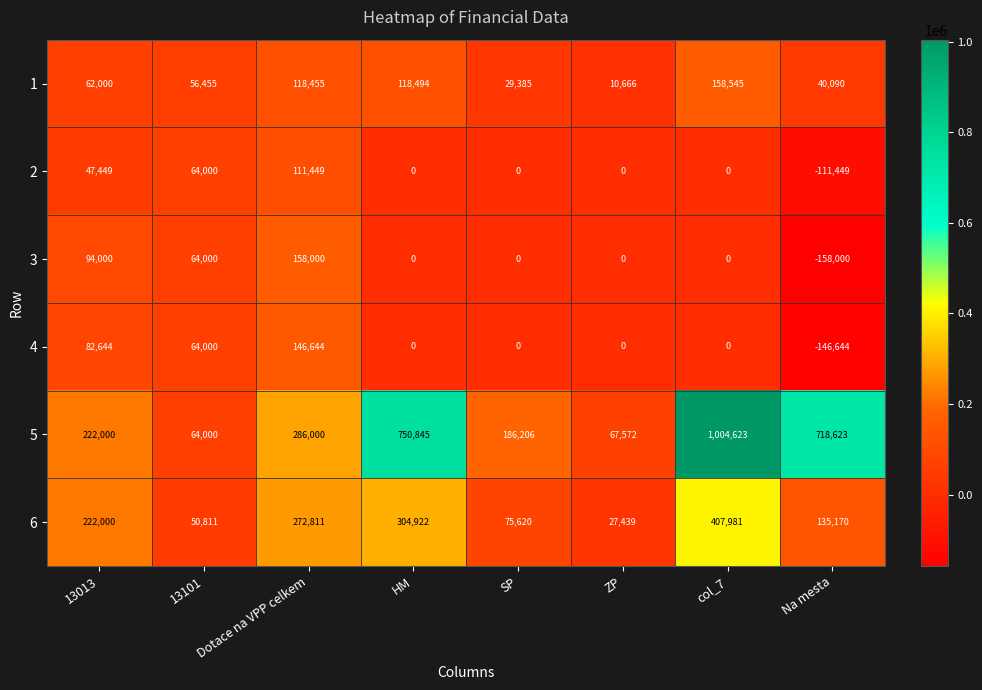

List the labels in order of 1 value, smallest first.

ZP, SP, Na mesta, 13101, 13013, Dotace na VPP celkem, HM, col_7